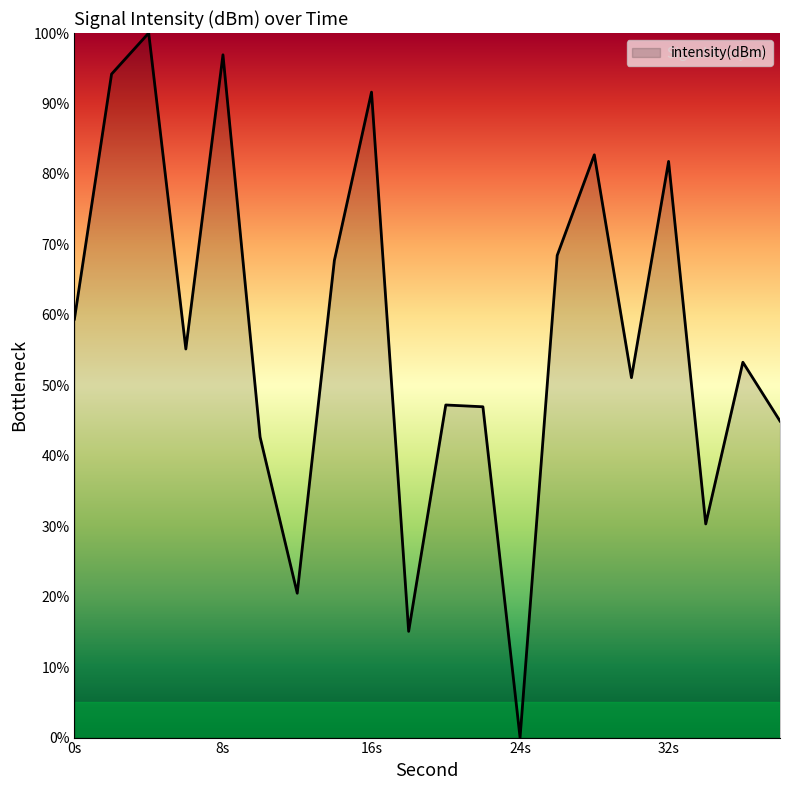

What is the greatest value displayed?

100.0